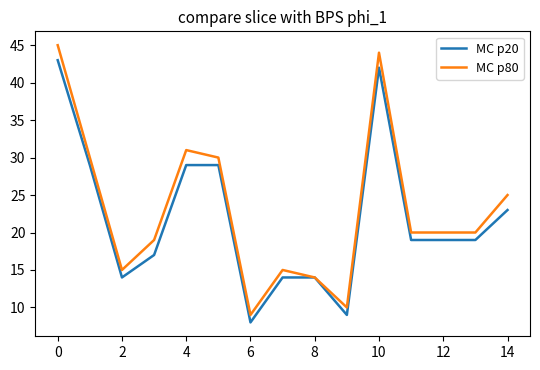

Which series has the largest range (max minus min)?

MC p80